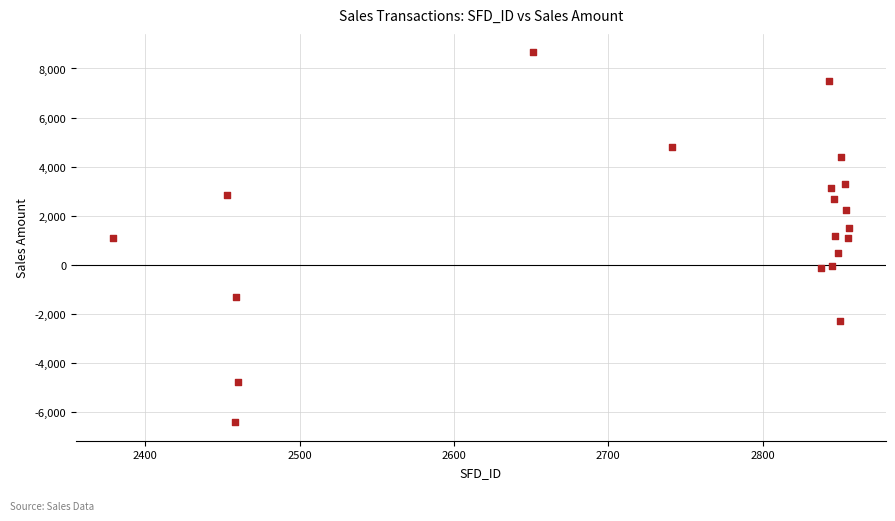

What is the range of Y values (max minus min)?

15077.7